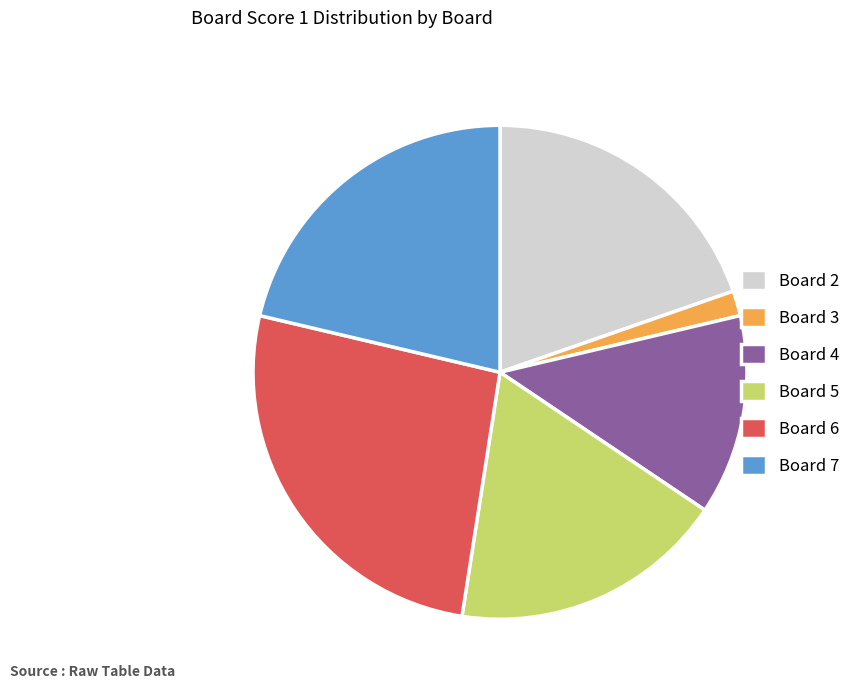

Is it true that Board 2 is 25% of the pie?

False